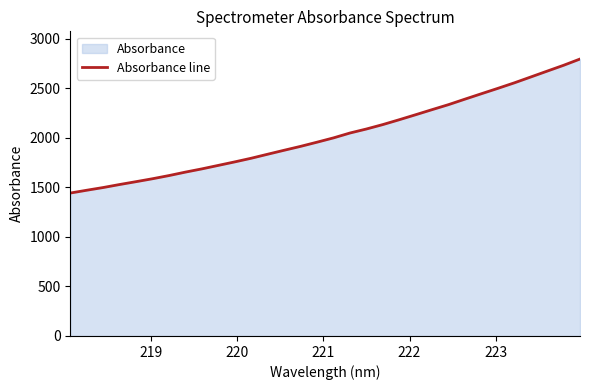

What is the sum of all values?

64929.2